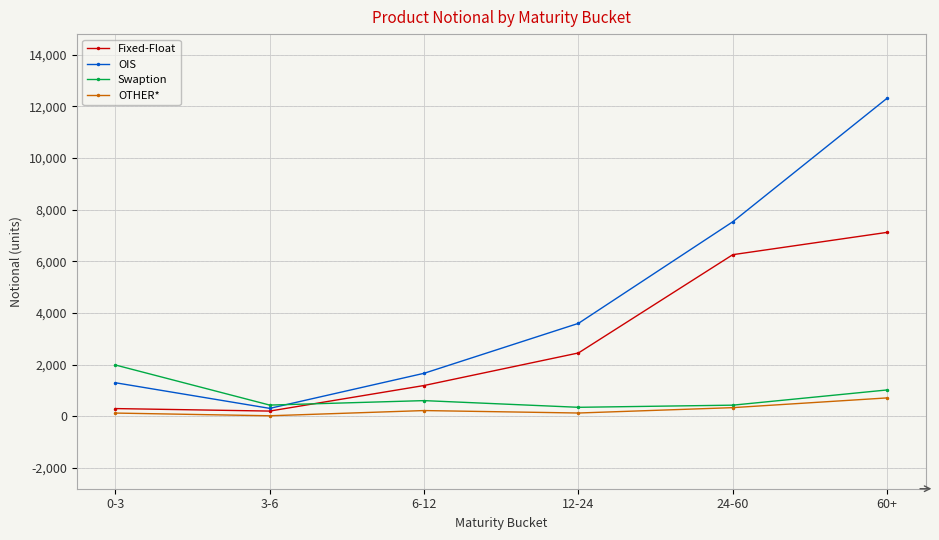

How many lines are shown in the chart?

4